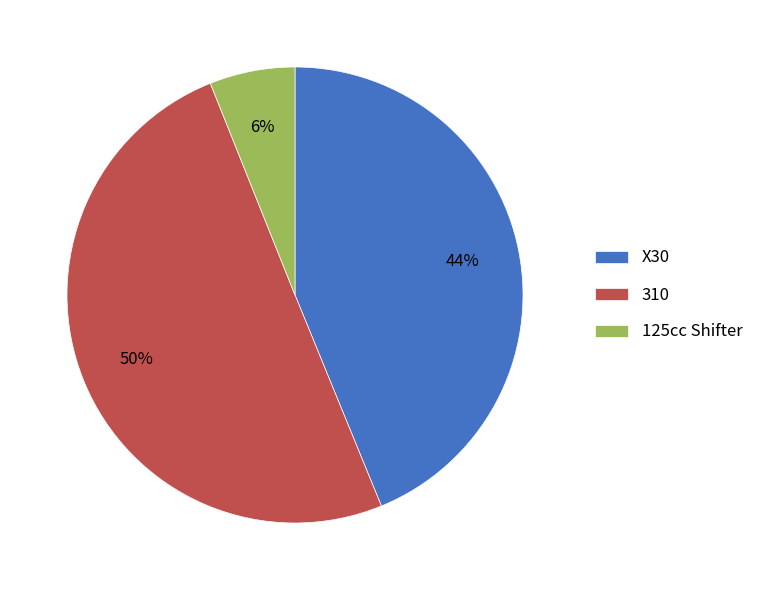

Is the sum of 310 and 125cc Shifter greater than half?

Yes